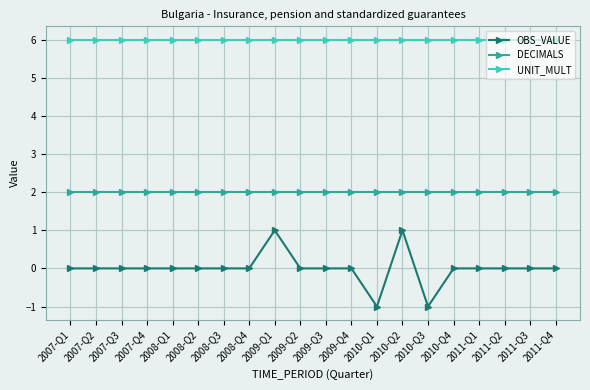

What is the difference between the highest and lowest values at 2007-Q3?

6